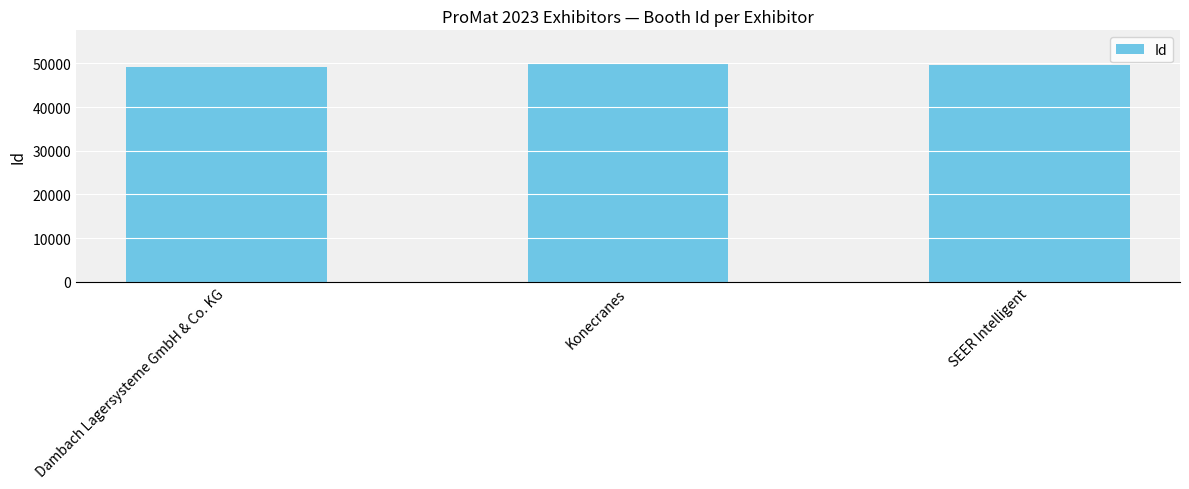

How many data points are less than 49643?

1